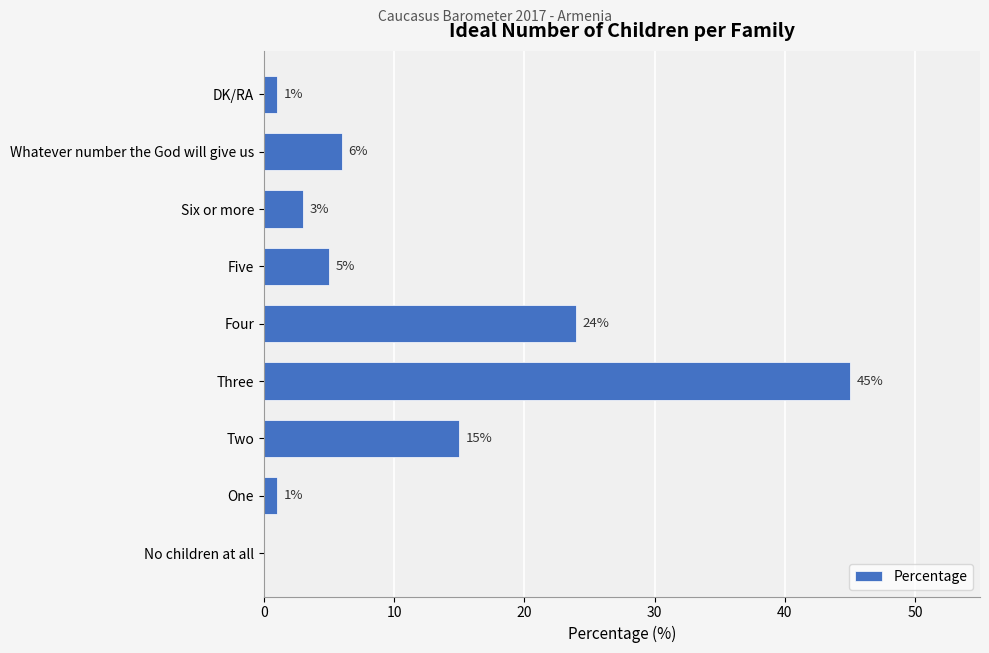

What is the change in value from Five to DK/RA?

-4